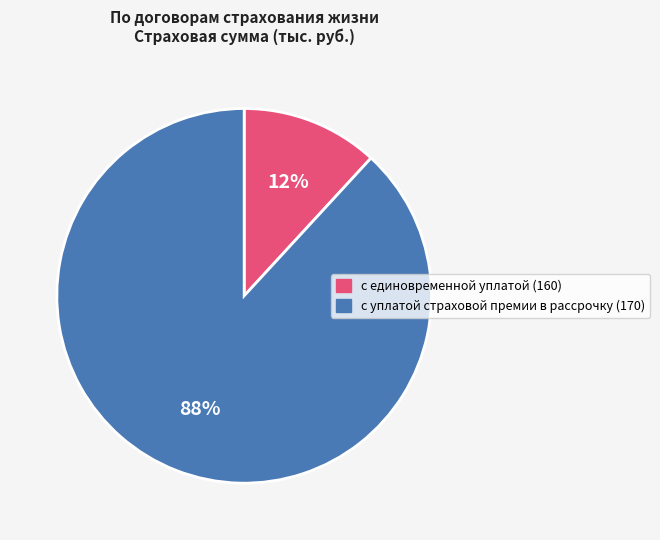

To the nearest percent, what is the difference between the largest and smallest slice percentages?

76%